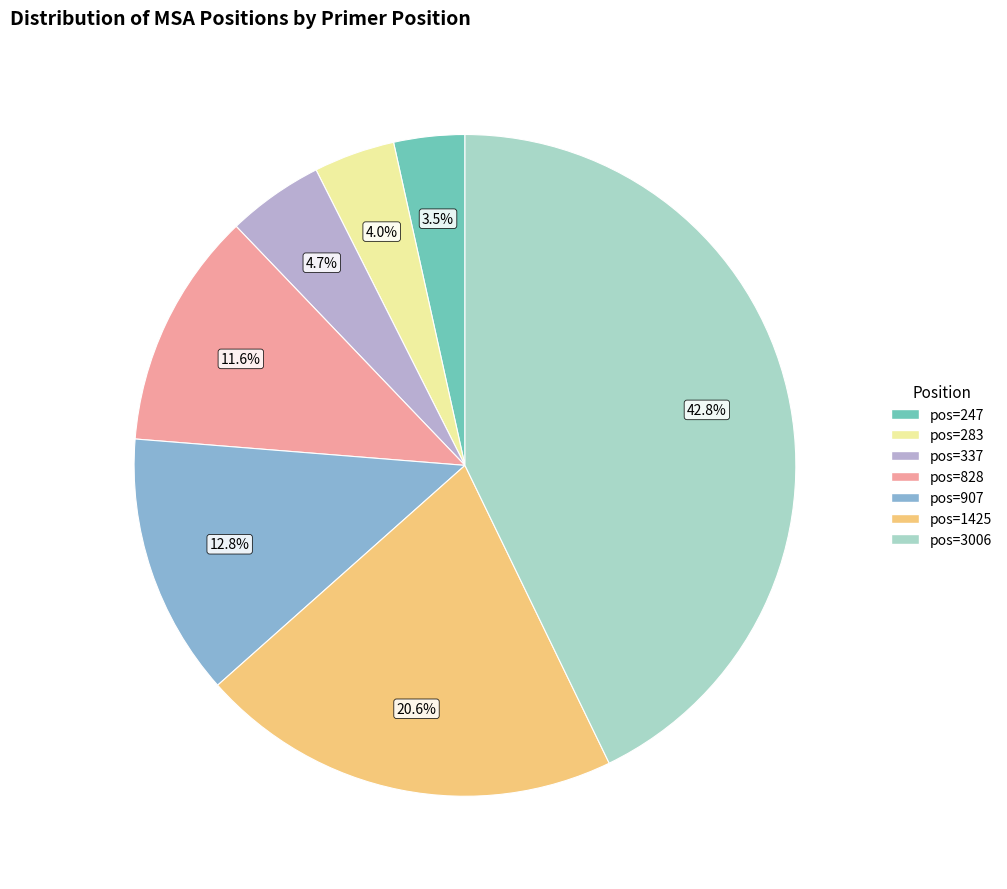

Is there a majority slice in this chart?

No